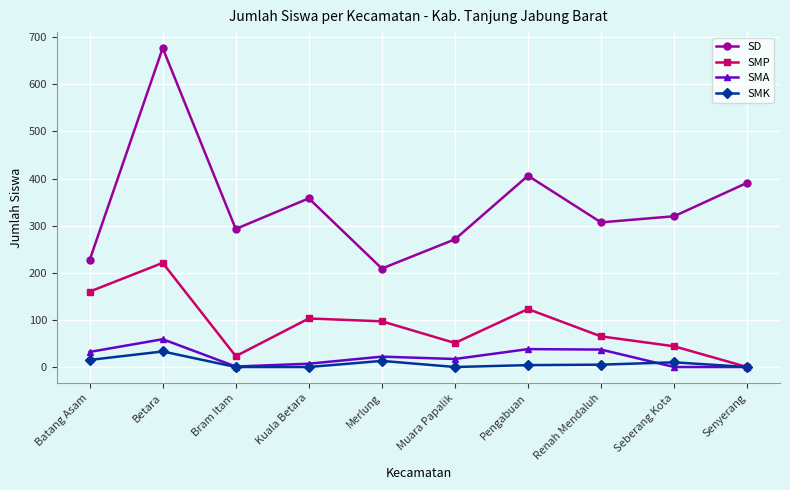

True or false: SMP has a value of 283 at Batang Asam.

False